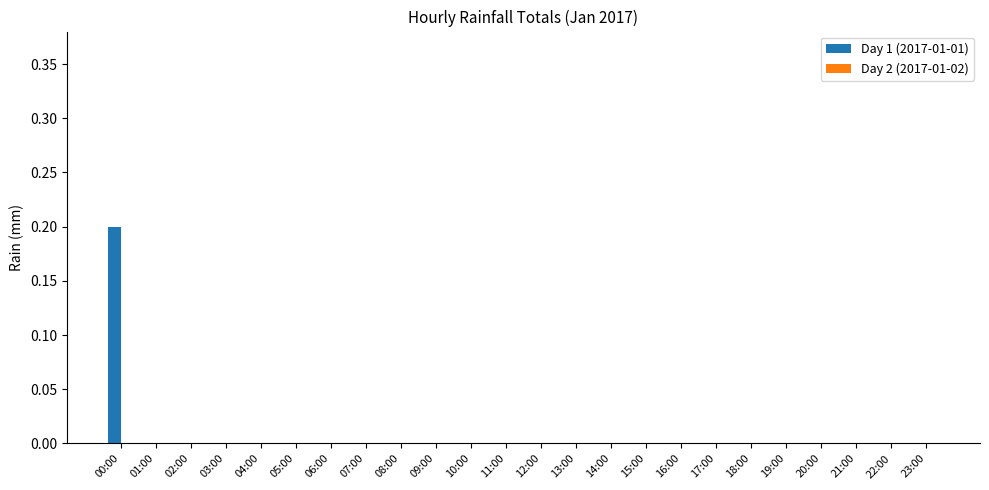

The chart shows a value of 0.0 at 11:00. True or false?

True